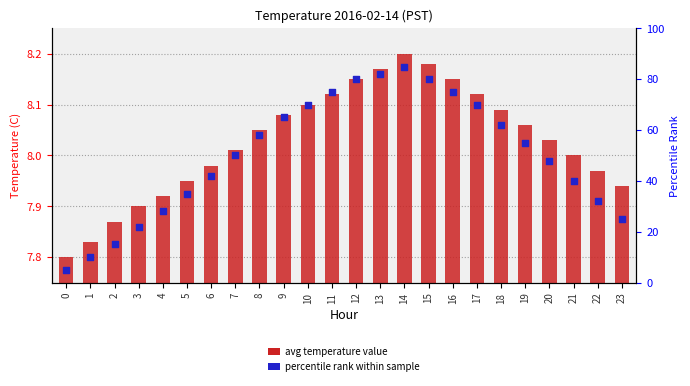

At which category is the sum across all series the highest?

14